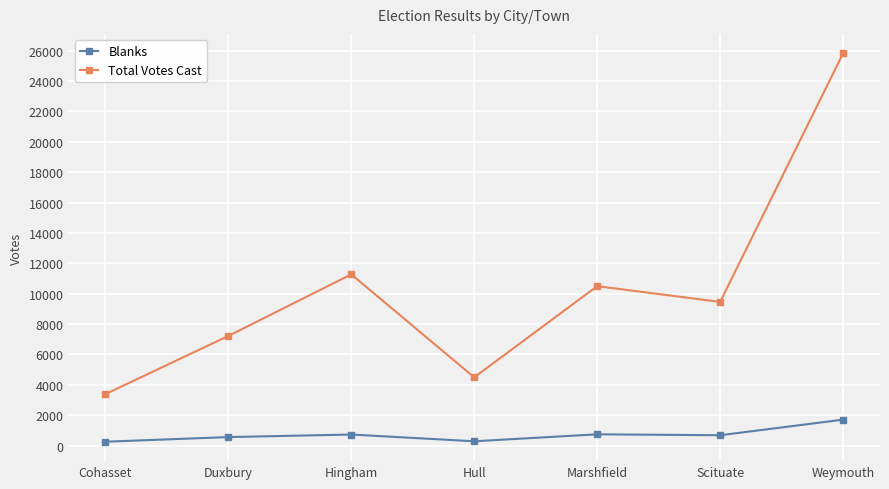

At which label does Blanks reach its peak?

Weymouth